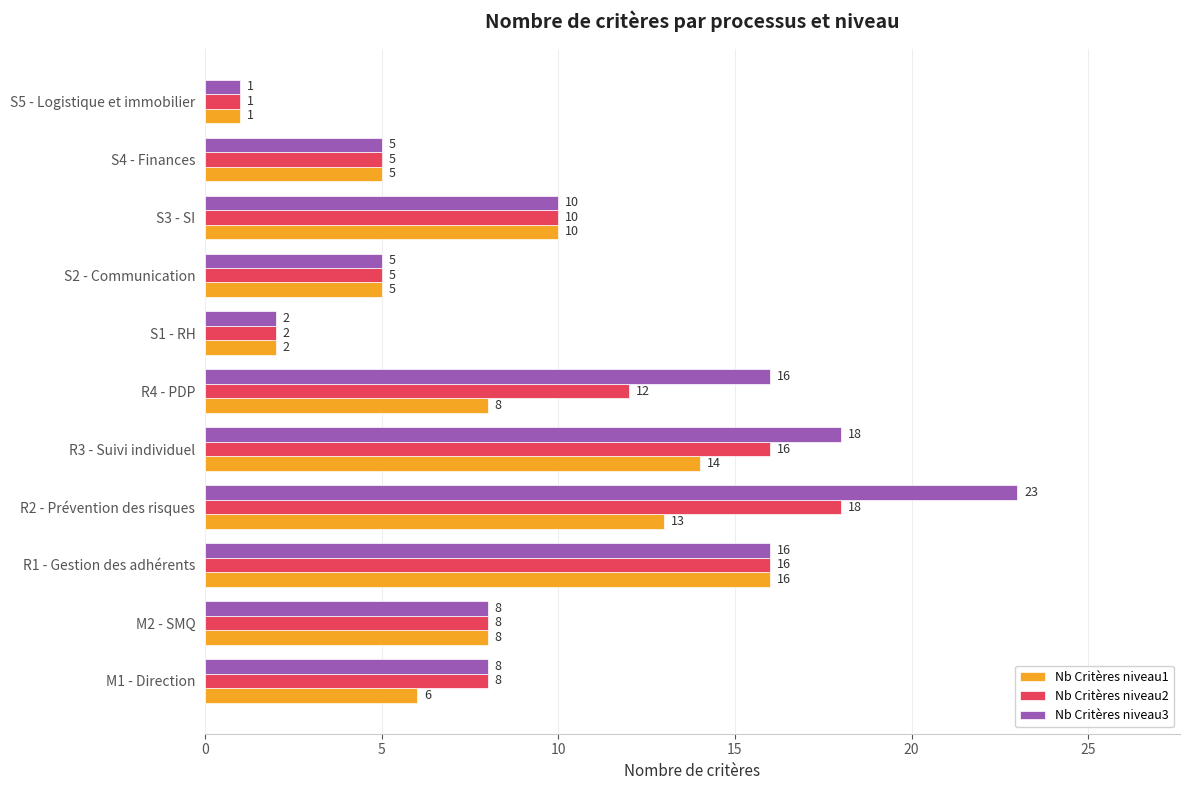

What is the difference between the maximum and second lowest values in the Nb Critères niveau2 series?

16